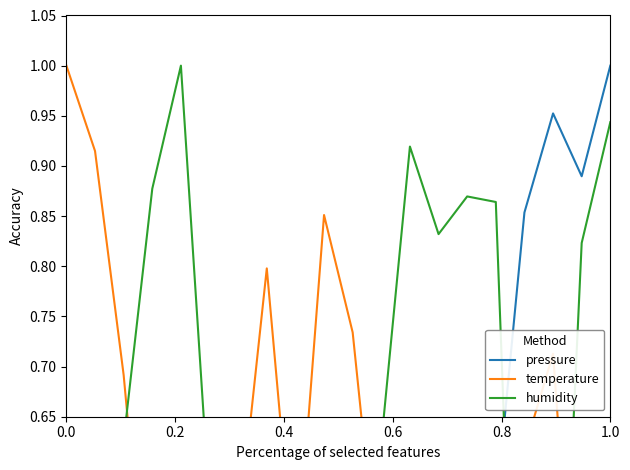

What is the difference between the second highest and minimum values in the pressure series?

1.0